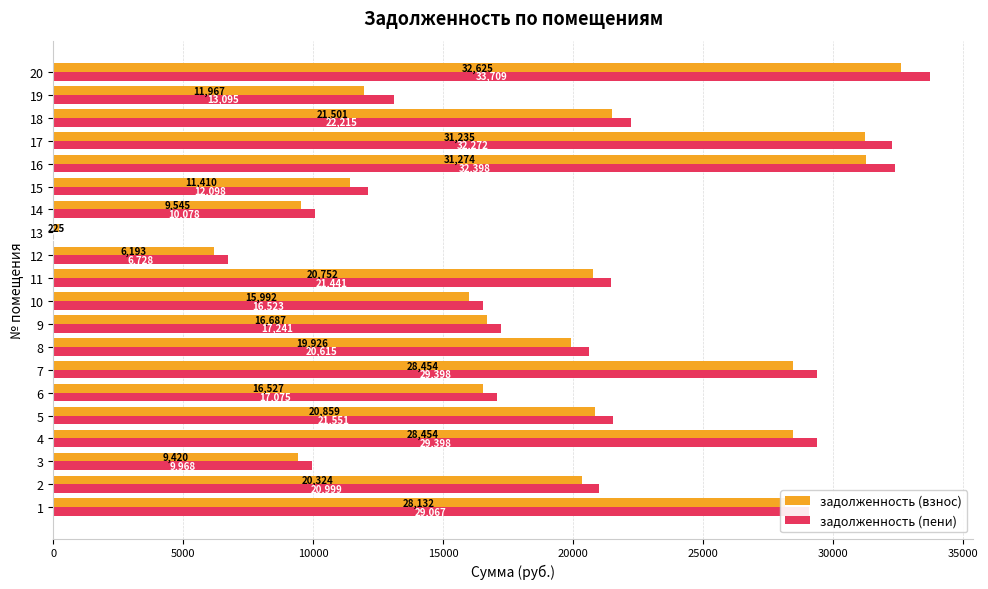

Which series has the largest range (max minus min)?

задолженность (пени)